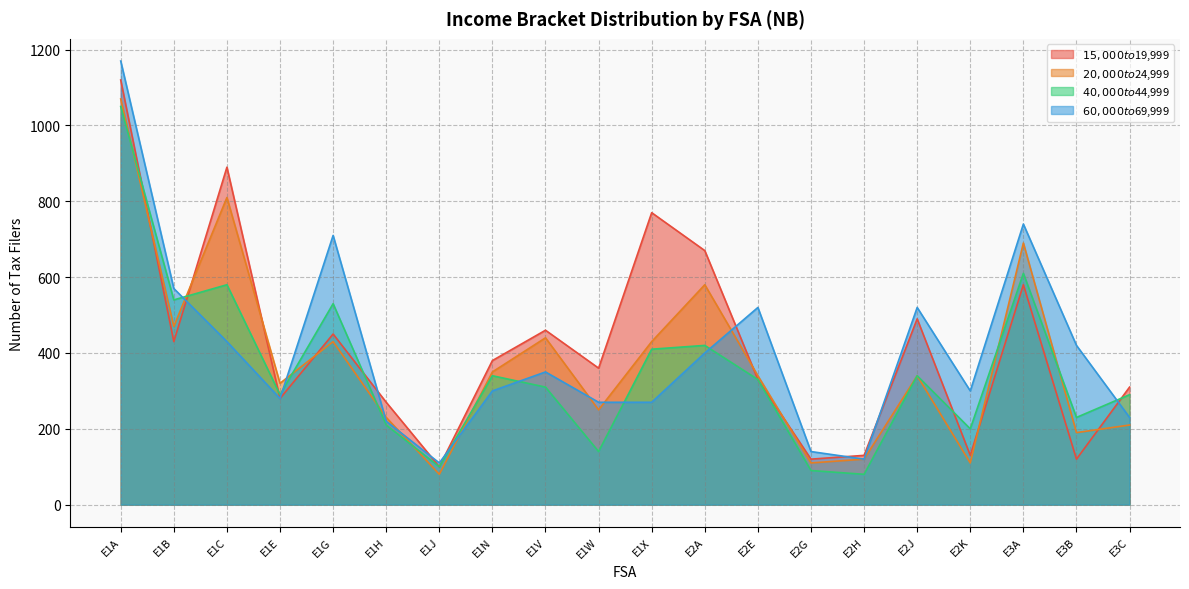

Reading right to left, list all the values displayed in this chart.

$15,000 to $19,999: E3C=310	E3B=120	E3A=580	E2K=130	E2J=490	E2H=130	E2G=120	E2E=330	E2A=670	E1X=770	E1W=360	E1V=460	E1N=380	E1J=100	E1H=270	E1G=450	E1E=280	E1C=890	E1B=430	E1A=1120
$20,000 to $24,999: E3C=210	E3B=190	E3A=690	E2K=110	E2J=340	E2H=120	E2G=110	E2E=340	E2A=580	E1X=430	E1W=250	E1V=440	E1N=350	E1J=80	E1H=230	E1G=430	E1E=320	E1C=810	E1B=470	E1A=1070
$40,000 to $44,999: E3C=290	E3B=230	E3A=610	E2K=200	E2J=340	E2H=80	E2G=90	E2E=330	E2A=420	E1X=410	E1W=140	E1V=310	E1N=340	E1J=100	E1H=210	E1G=530	E1E=290	E1C=580	E1B=540	E1A=1050
$60,000 to $69,999: E3C=230	E3B=420	E3A=740	E2K=300	E2J=520	E2H=120	E2G=140	E2E=520	E2A=400	E1X=270	E1W=270	E1V=350	E1N=300	E1J=110	E1H=220	E1G=710	E1E=280	E1C=430	E1B=570	E1A=1170